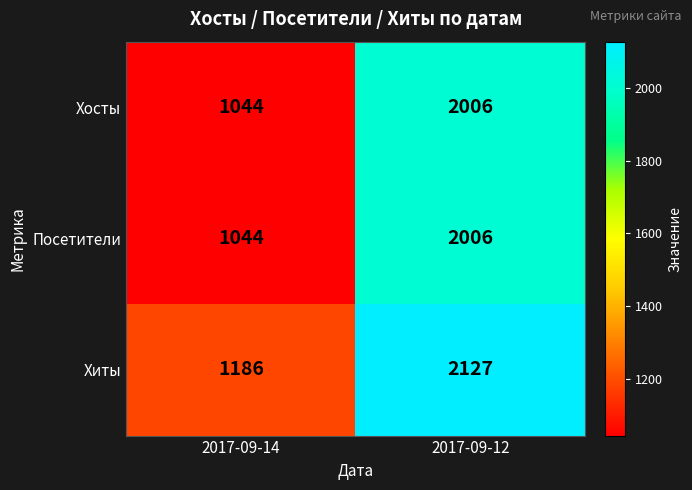

Which category has the lowest value across all series?

2017-09-14